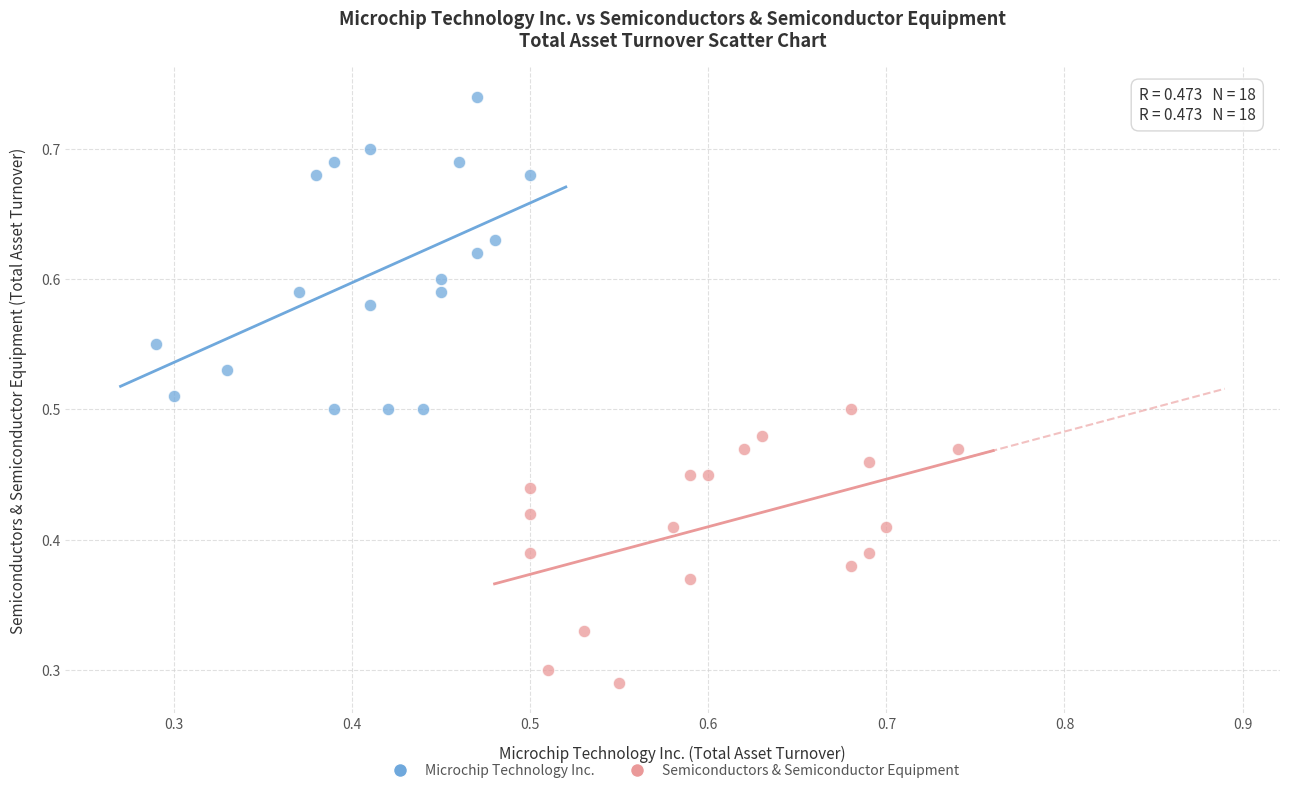

Which series contains the lowest Y value?

Semiconductors & Semiconductor Equipment